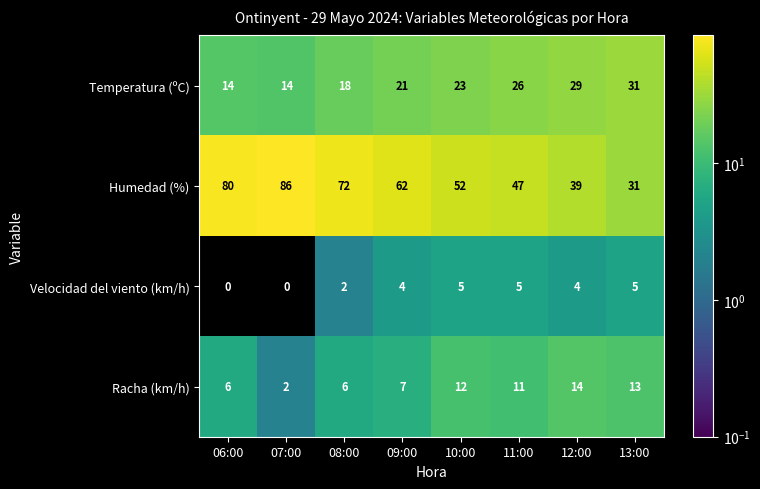

Read the Racha (km/h) value at 11:00.

11